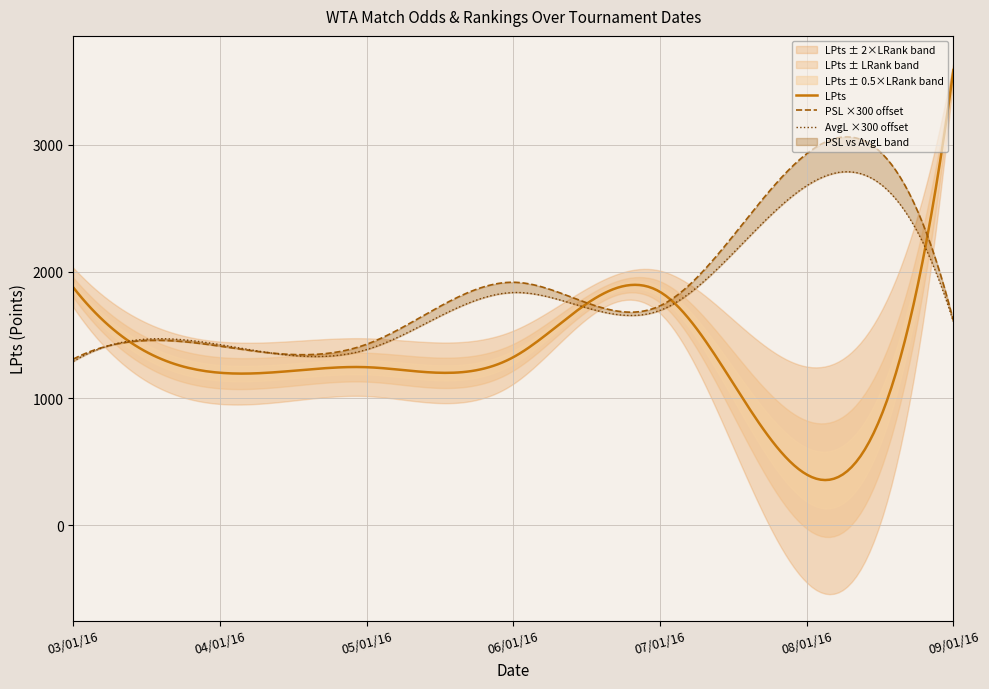

Is this an area chart (filled region under the line)?

No